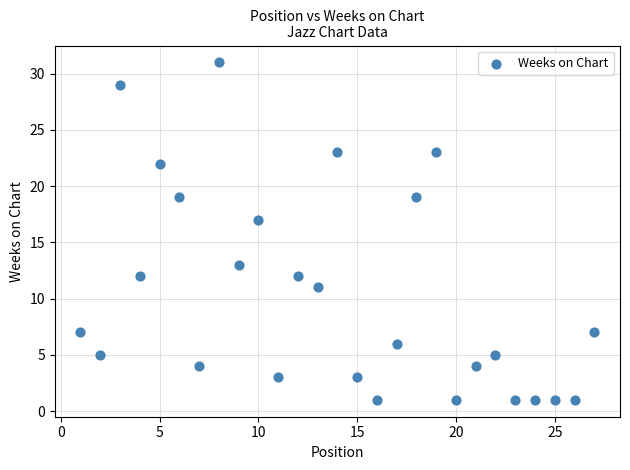

What is the range of X values (max minus min)?

26